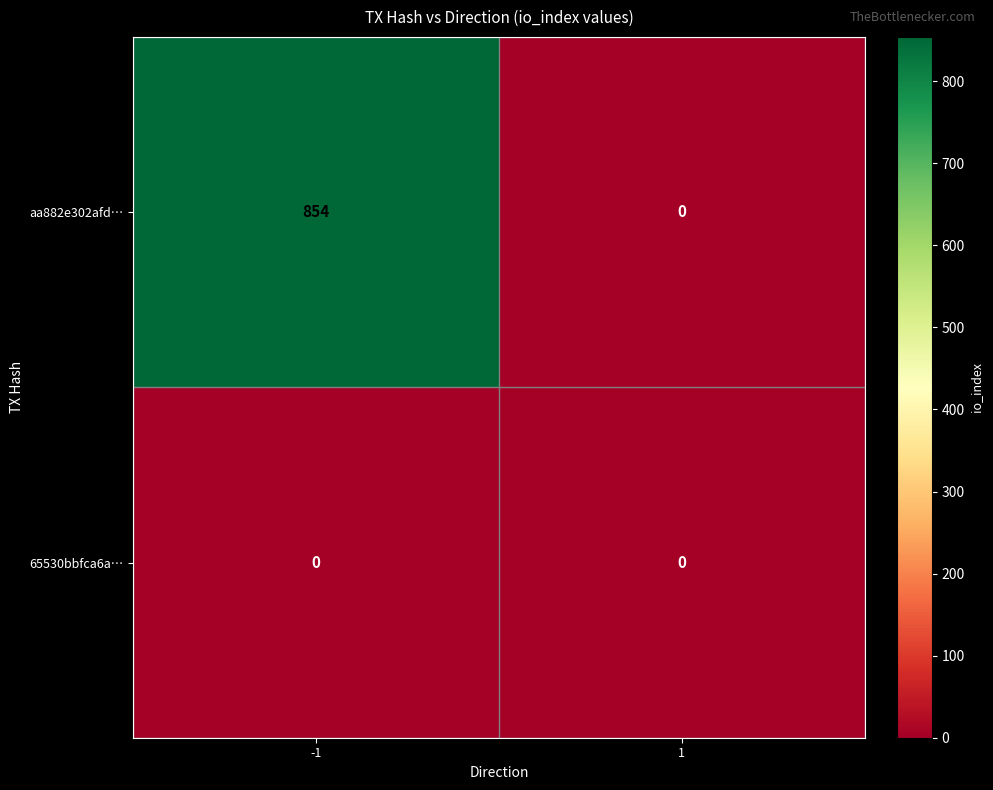

Which series has the largest total across all categories?

aa882e302afd…